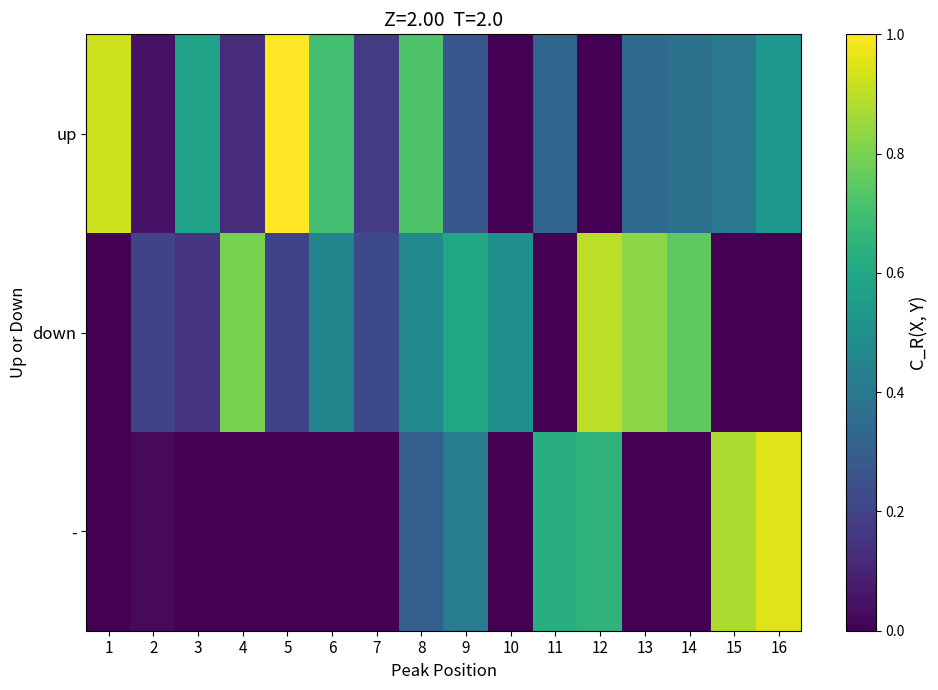

At which category is the sum across all series the highest?

12